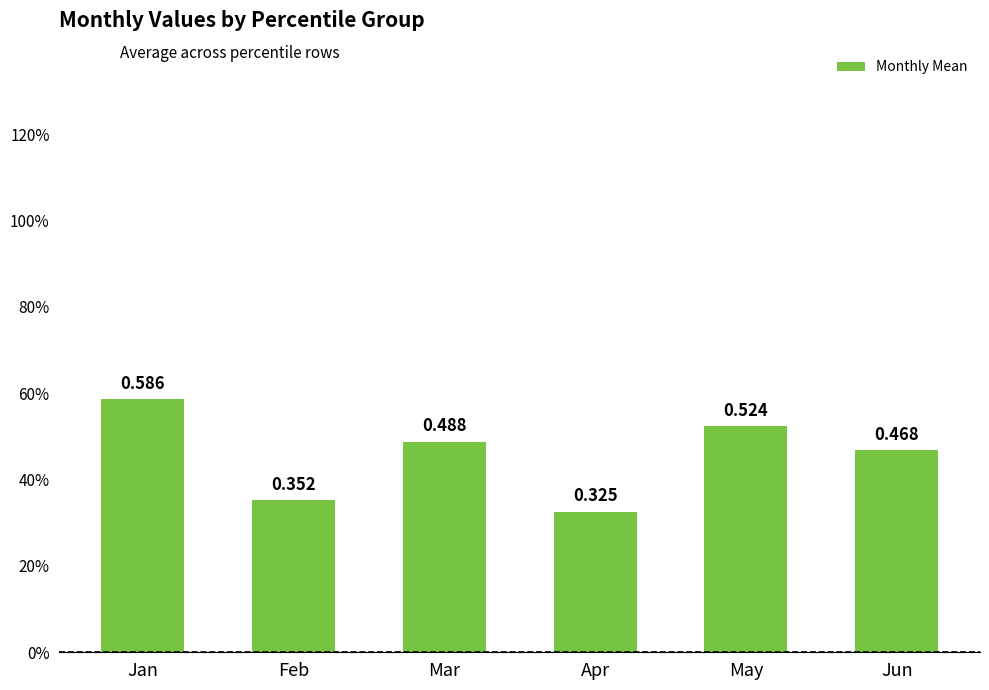

Are the bars horizontal?

No